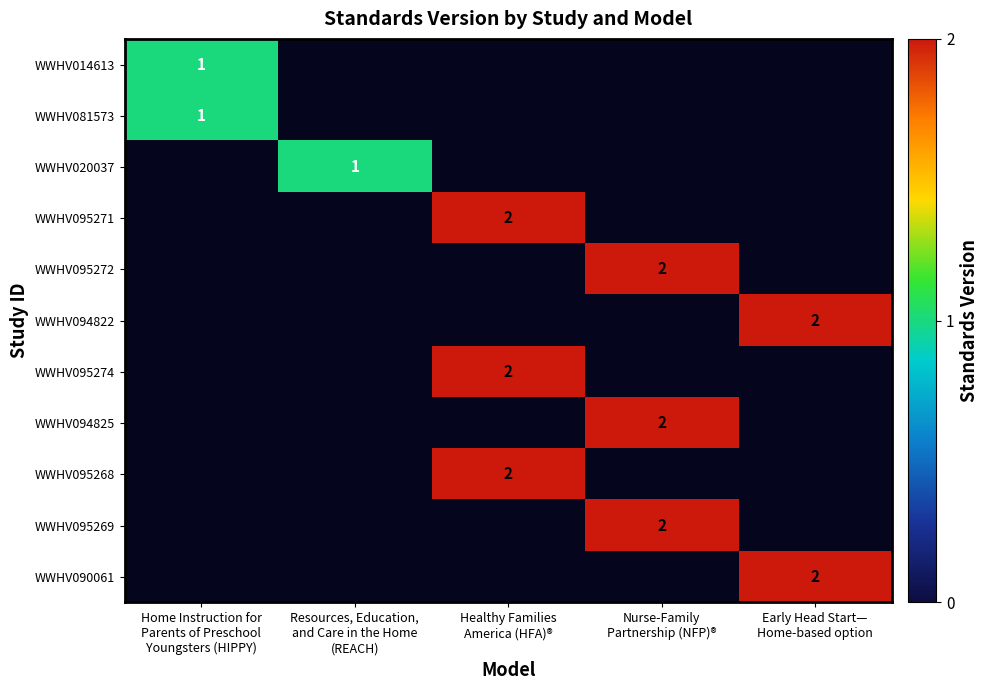

Which has a higher value, Resources, Education,
and Care in the Home
(REACH) or Early Head Start—
Home-based option?

Early Head Start—
Home-based option